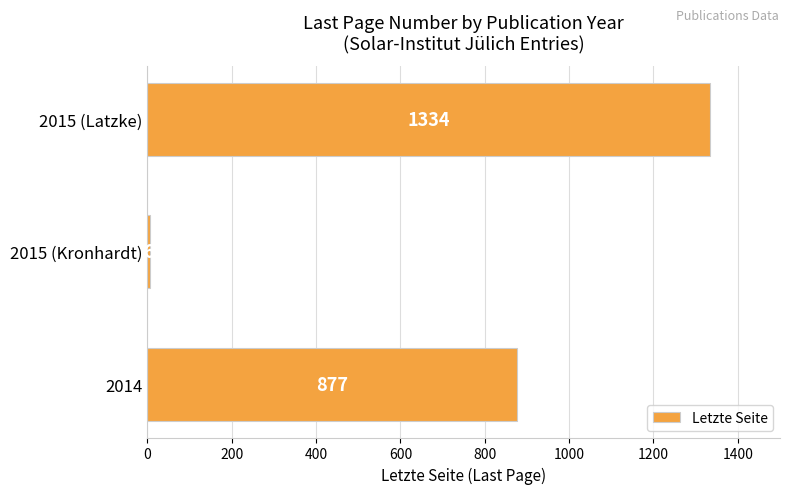

At which category does the chart reach its minimum across all series?

2015 (Kronhardt)